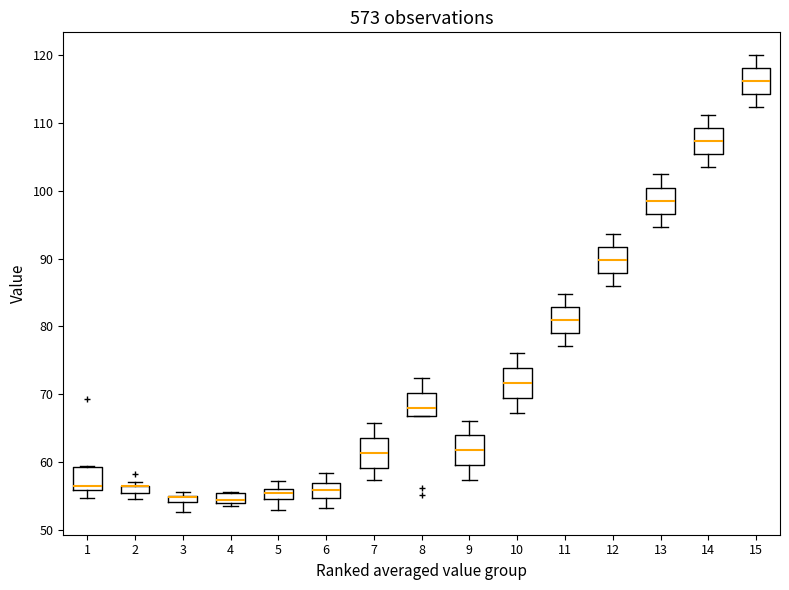

Where is the upper edge of the box at x = 4 on the y-axis? The values are not printed on the chart, so give them approximately, as read against the axis.

55